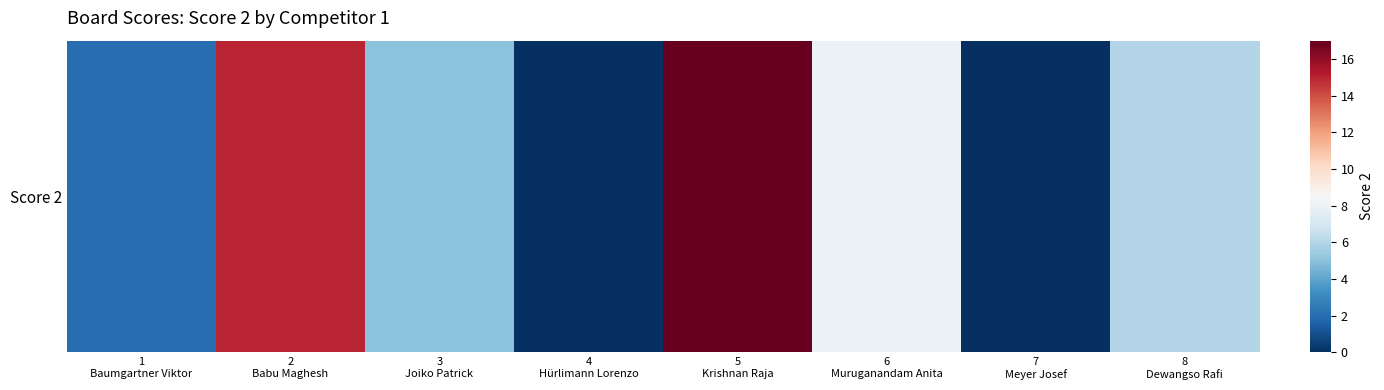

What is the difference between the second highest and minimum values?

15